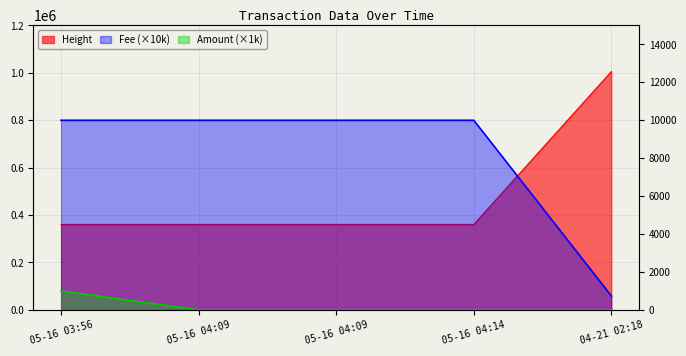

What is the approximate value of Height at 05-16 04:14?

360465.0